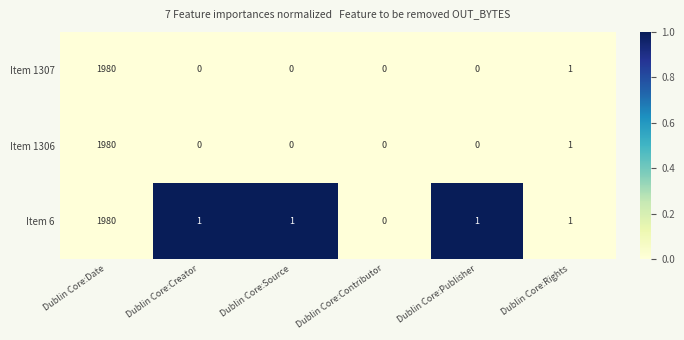

Reading left to right, what are all the values shown in this chart?

Item 1307: Dublin Core:Date=1980	Dublin Core:Creator=0	Dublin Core:Source=0	Dublin Core:Contributor=0	Dublin Core:Publisher=0	Dublin Core:Rights=1
Item 1306: Dublin Core:Date=1980	Dublin Core:Creator=0	Dublin Core:Source=0	Dublin Core:Contributor=0	Dublin Core:Publisher=0	Dublin Core:Rights=1
Item 6: Dublin Core:Date=1980	Dublin Core:Creator=1	Dublin Core:Source=1	Dublin Core:Contributor=0	Dublin Core:Publisher=1	Dublin Core:Rights=1